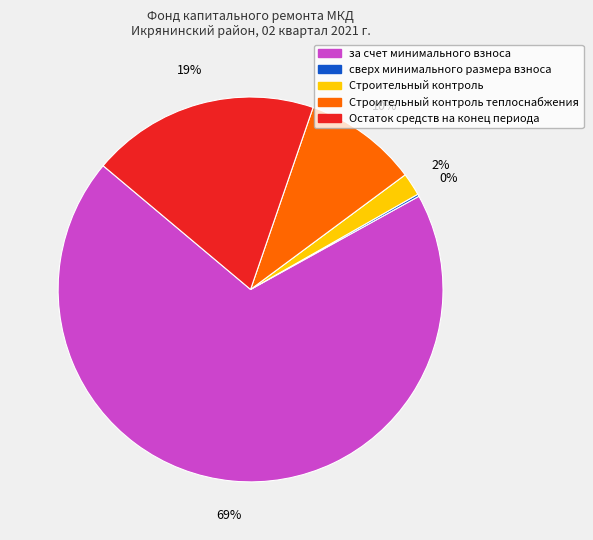

To the nearest percent, what is the difference between the largest and smallest slice percentages?

69%